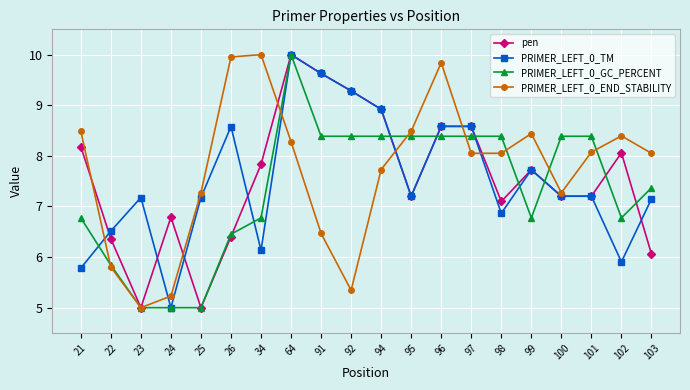

The PRIMER_LEFT_0_TM series shows 7.0 at 24. True or false?

False